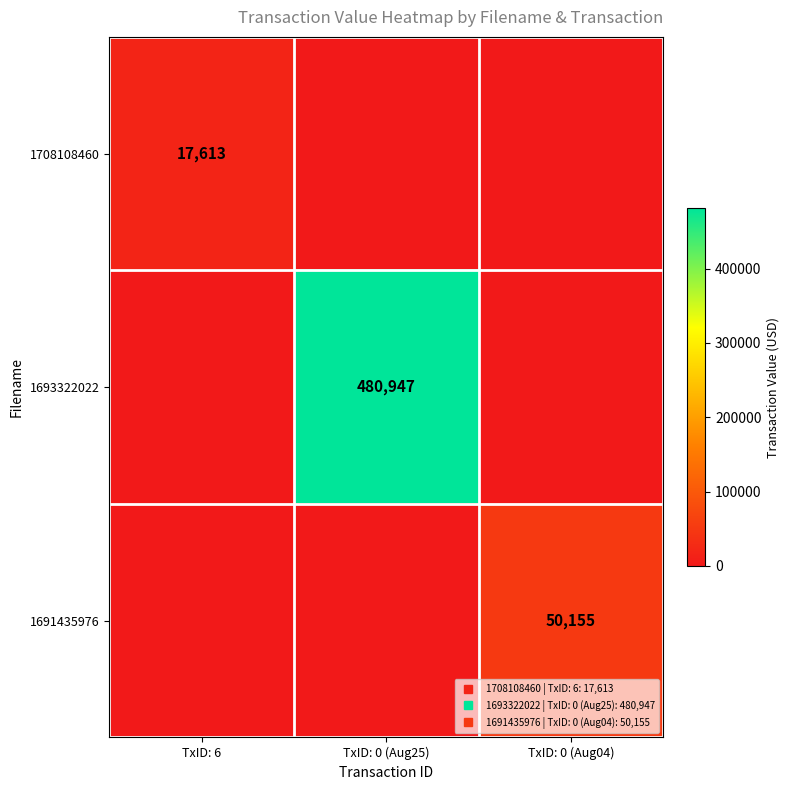

Count the 1693322022 values in the range 0 to 480947.

3